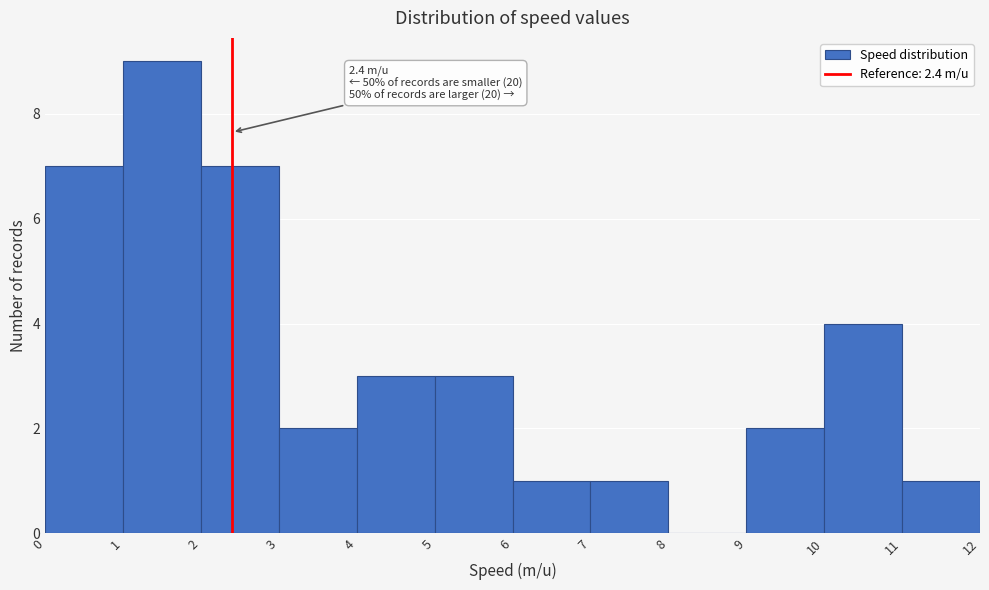

Which range on the x-axis has the tallest bar?

1 to 2